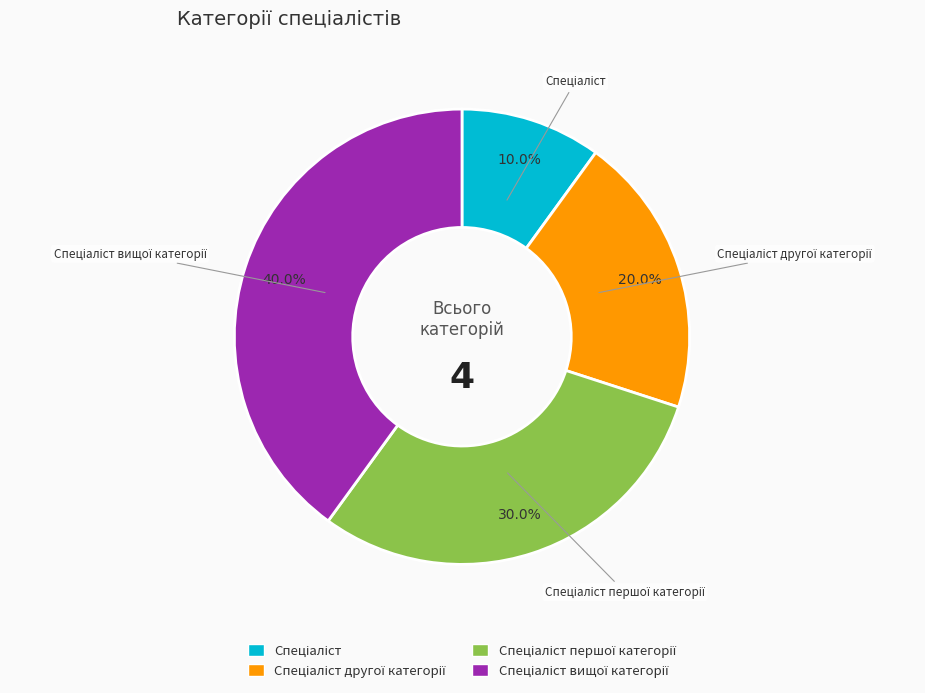

Is there any slice that represents more than half of the pie?

No